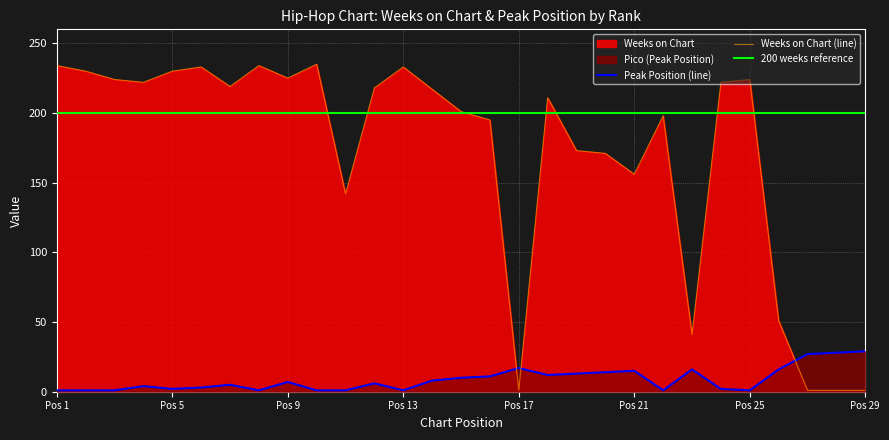

What is the maximum value for Weeks on Chart?

235